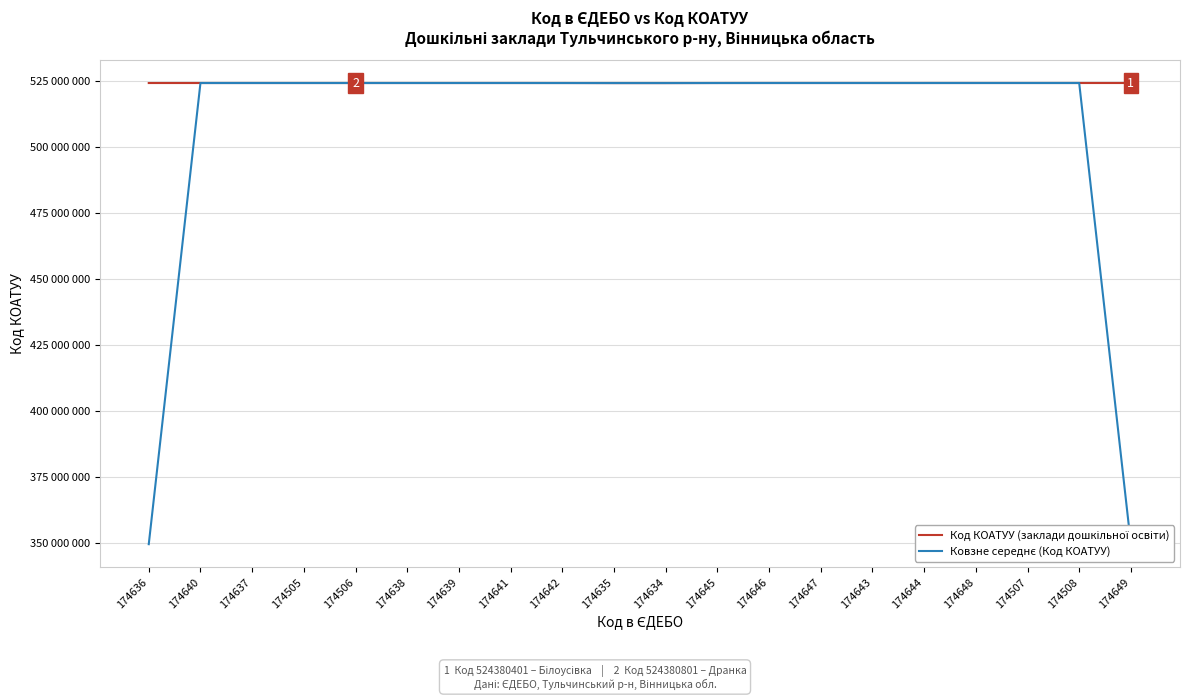

At which label does Код КОАТУУ (заклади дошкільної освіти) first exceed 524382901?

174645